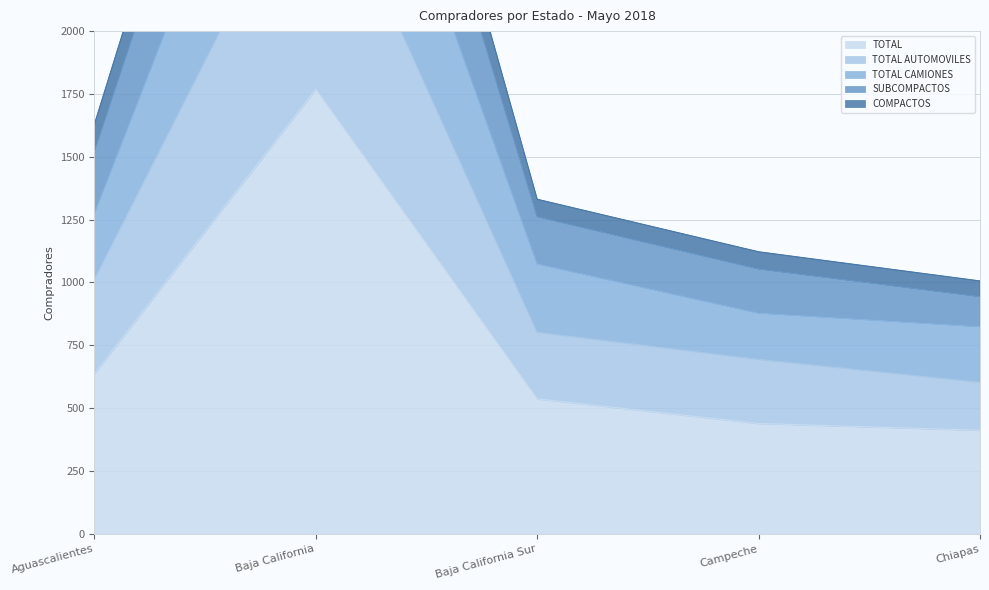

How many data points in SUBCOMPACTOS are above 1331?

2